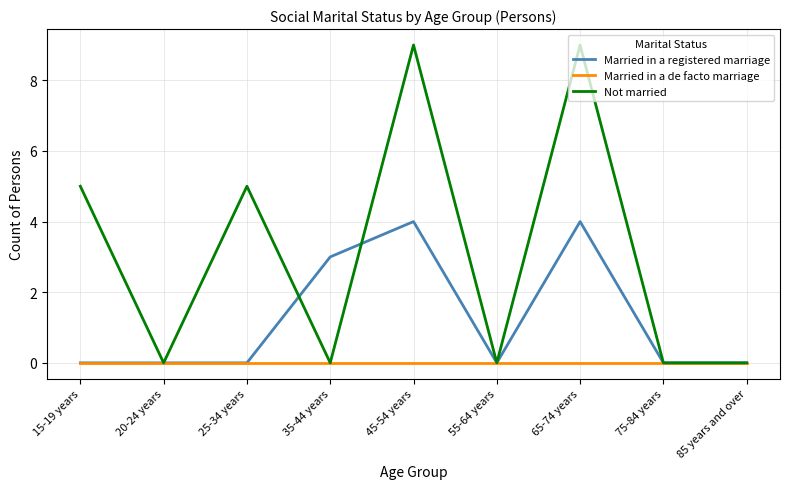

Reading right to left, what are all the values shown in this chart?

Married in a registered marriage: 85 years and over=0	75-84 years=0	65-74 years=4	55-64 years=0	45-54 years=4	35-44 years=3	25-34 years=0	20-24 years=0	15-19 years=0
Married in a de facto marriage: 85 years and over=0	75-84 years=0	65-74 years=0	55-64 years=0	45-54 years=0	35-44 years=0	25-34 years=0	20-24 years=0	15-19 years=0
Not married: 85 years and over=0	75-84 years=0	65-74 years=9	55-64 years=0	45-54 years=9	35-44 years=0	25-34 years=5	20-24 years=0	15-19 years=5